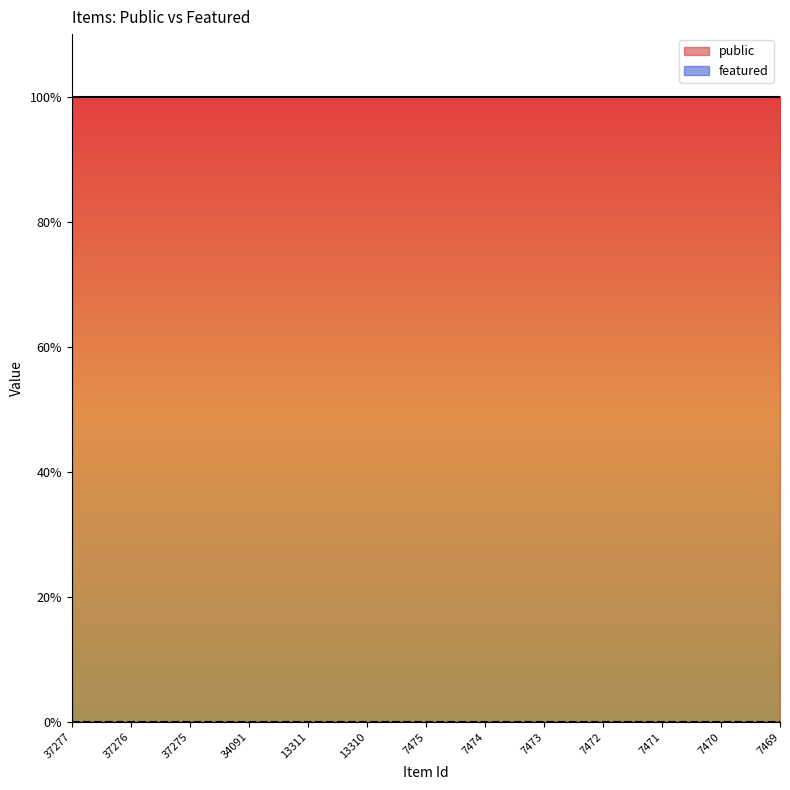

At which label is featured closest to 0?

37277